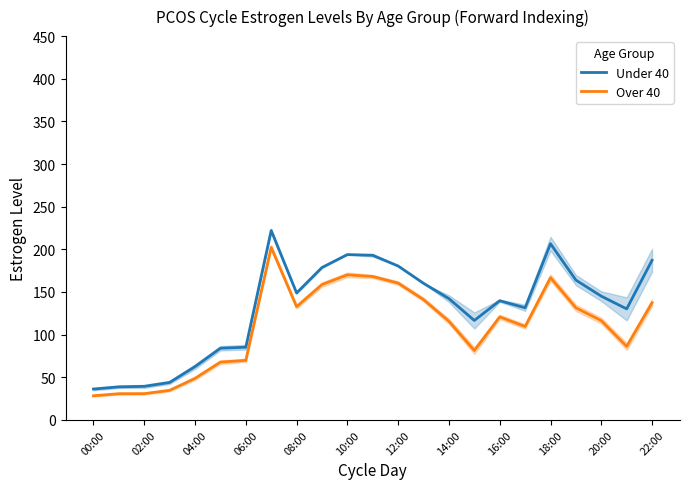

The value of Under 40 at 14:00 is 209.2. True or false?

False